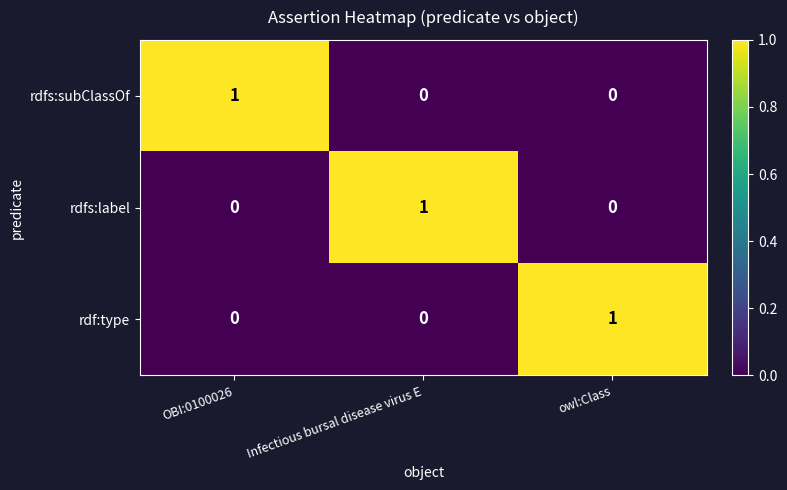

At how many categories does at least one series exceed 0?

3